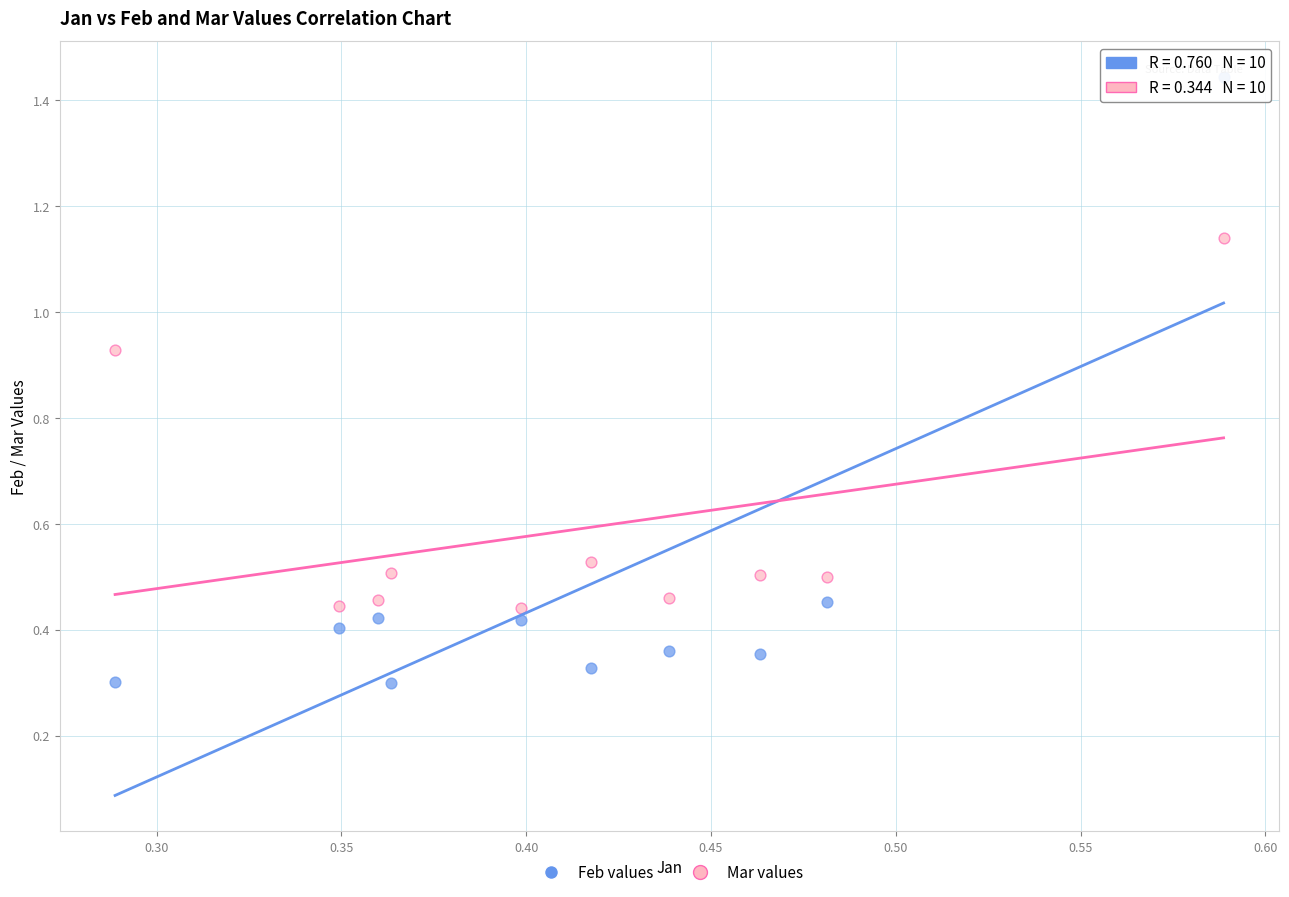

Which series reaches the maximum Y coordinate?

Feb values